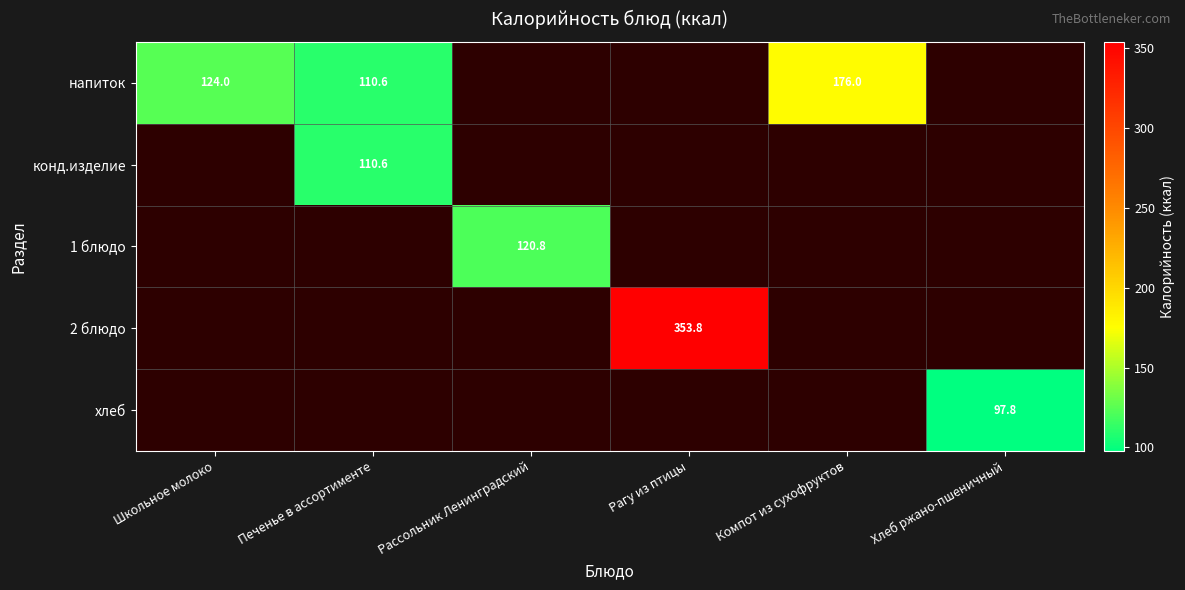

Which label corresponds to the largest value in the chart?

Рагу из птицы